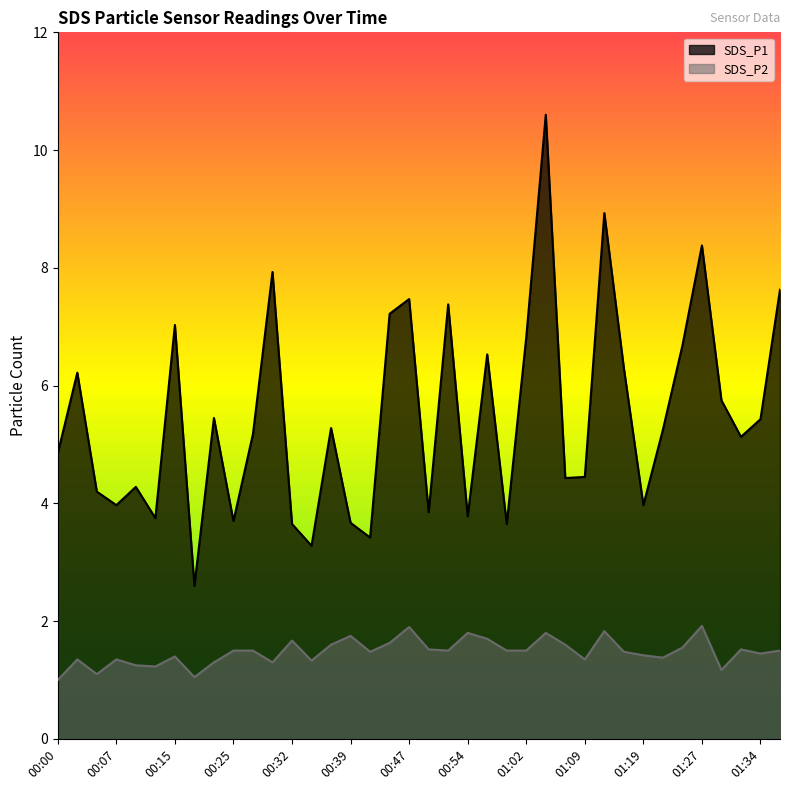

Which series has the widest spread of values?

SDS_P1